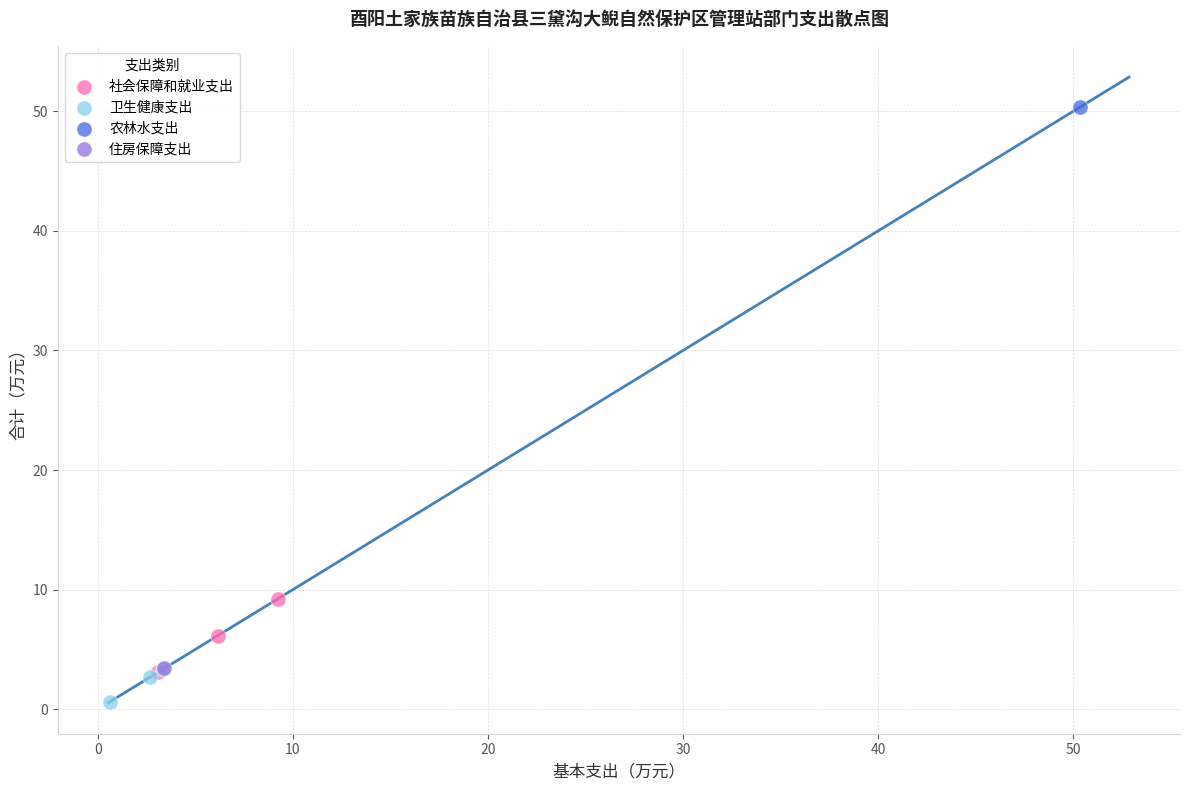

What are all the series names shown in the legend?

社会保障和就业支出, 卫生健康支出, 农林水支出, 住房保障支出